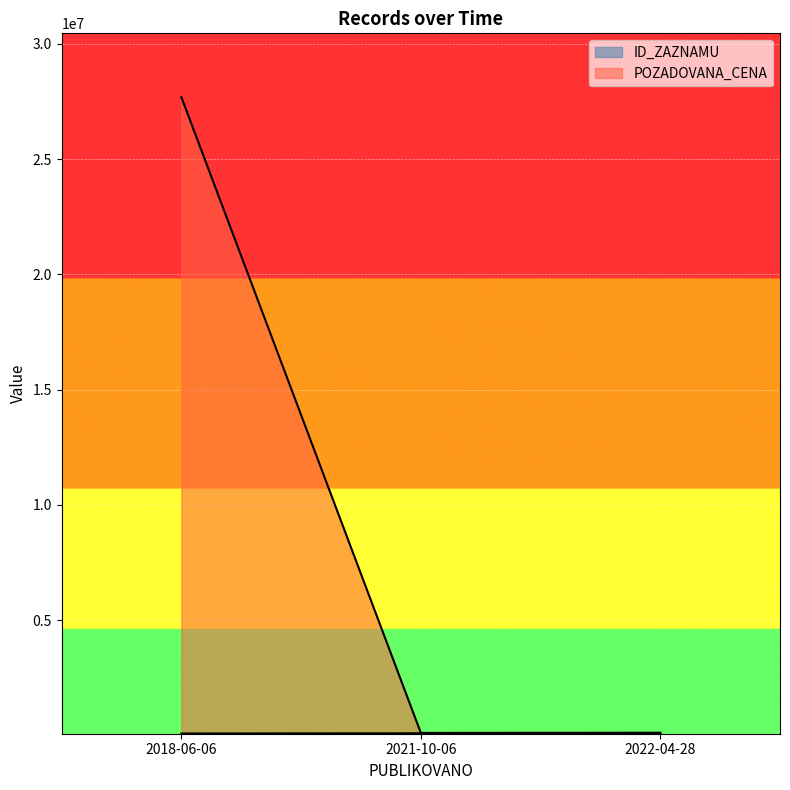

What is the lowest value of the POZADOVANA_CENA series?

112050